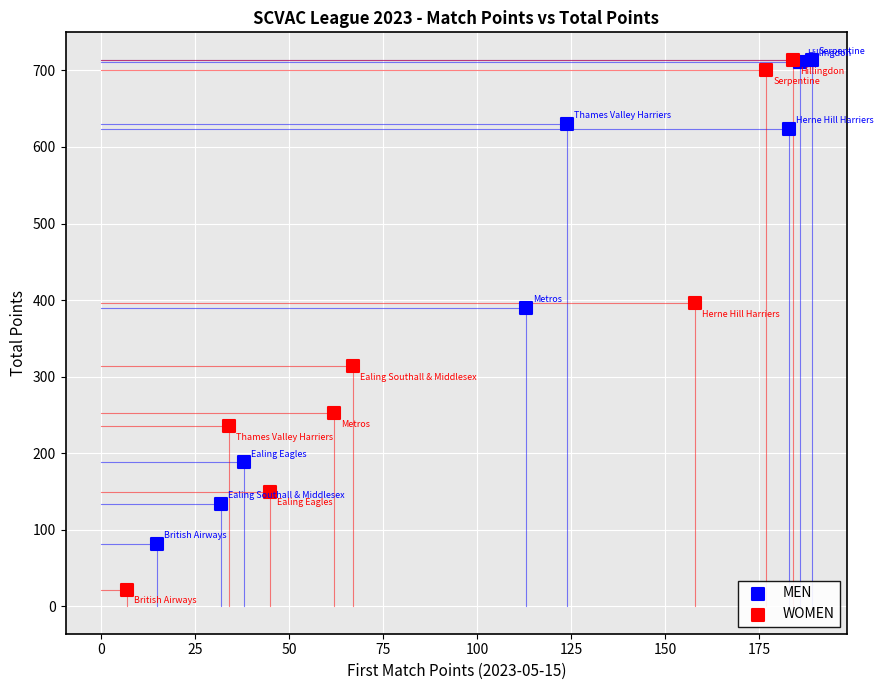

Which series has the widest spread of Y values?

WOMEN